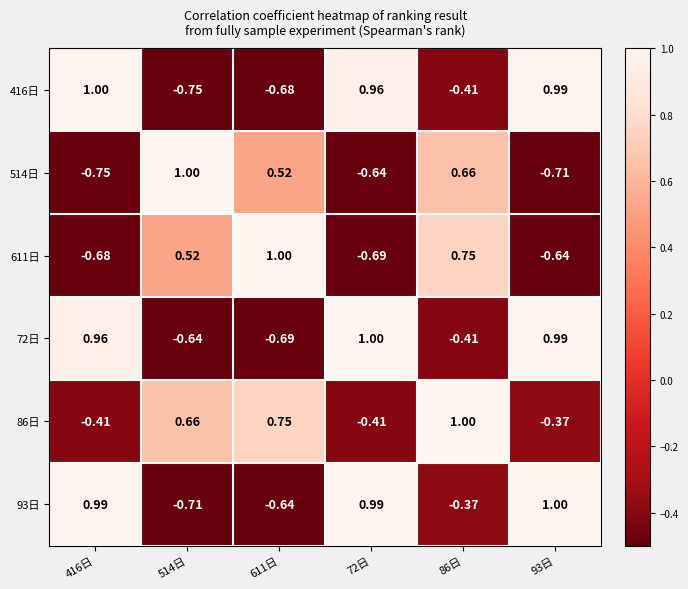

Is the value of 93日 at 86日 greater than the value of 611日 at 416日?

Yes